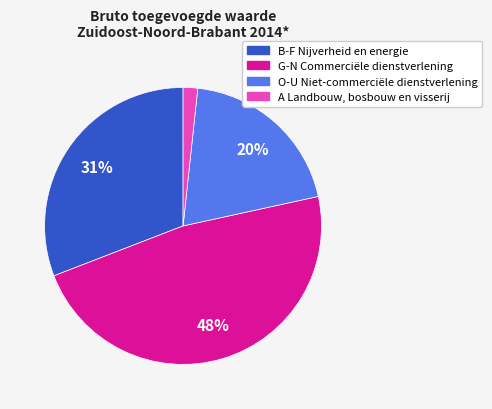

Rank the categories by value from lowest to highest.

A Landbouw, bosbouw en visserij, O-U Niet-commerciële dienstverlening, B-F Nijverheid en energie, G-N Commerciële dienstverlening